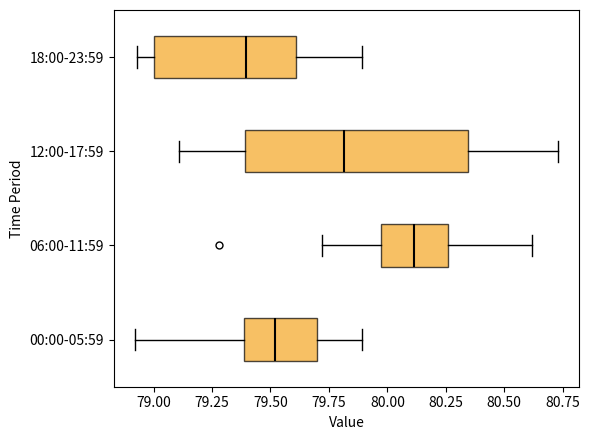

Where does the left whisker of the box for 00:00-05:59 end on the x-axis? The values are not printed on the chart, so give them approximately, as read against the axis.

78.90